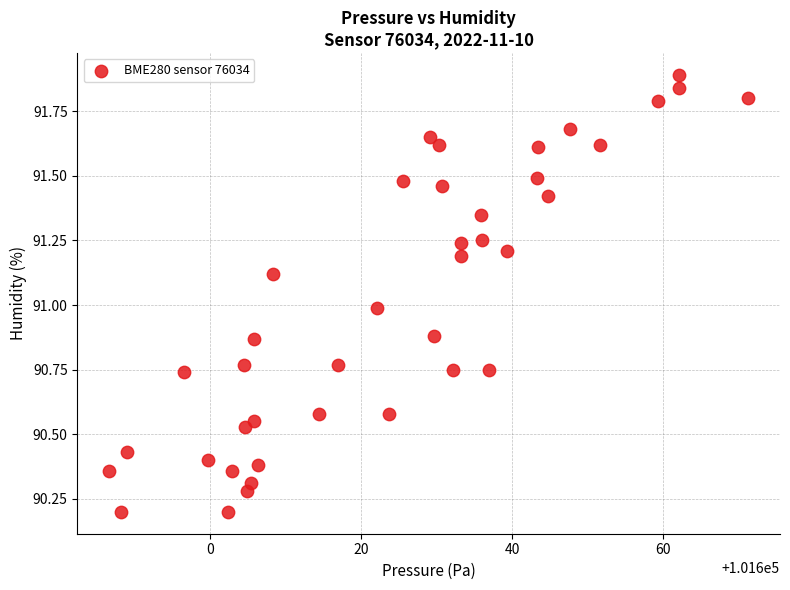

What is the range of X values (max minus min)?

84.6